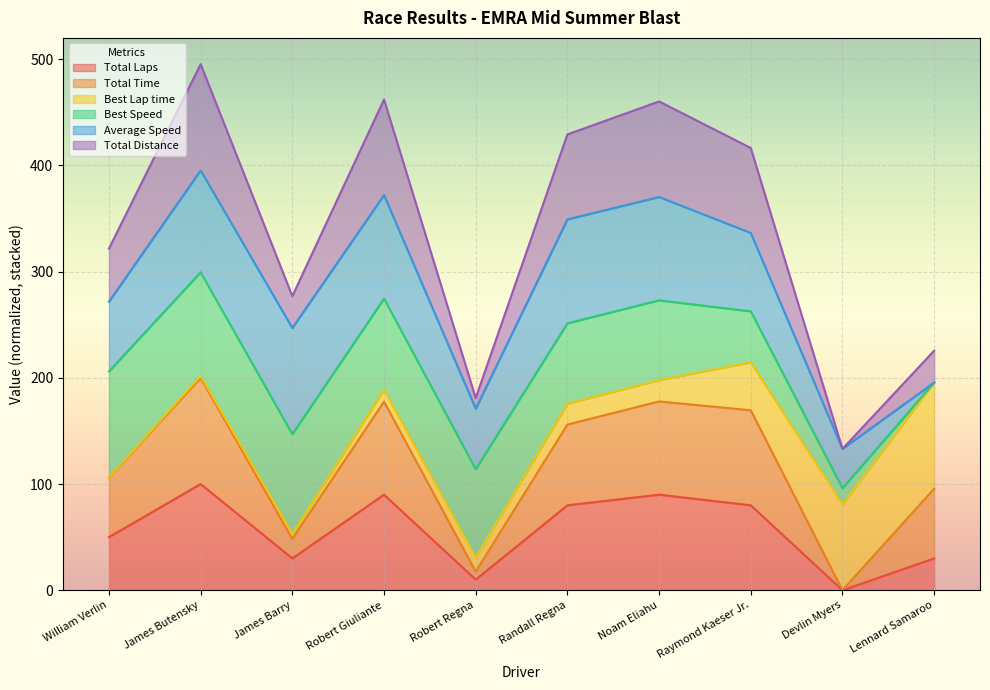

True or false: Total Laps and Total Distance intersect in this chart.

False